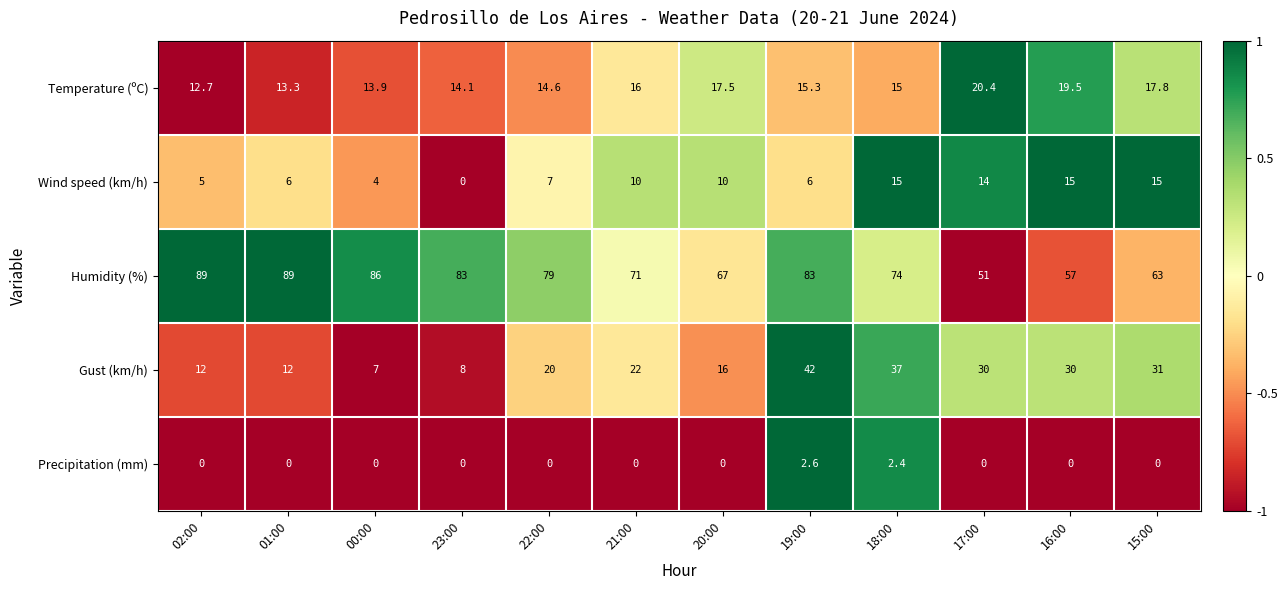

Which series has the largest range (max minus min)?

Humidity (%)